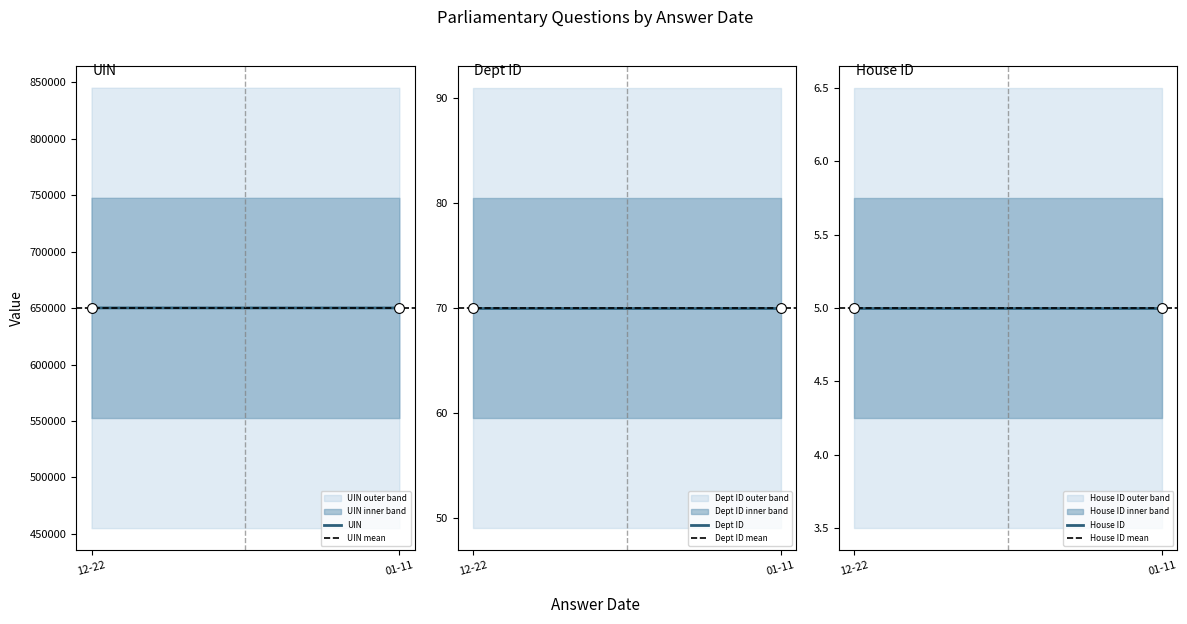

Is the value of UIN mean at 12-22 greater than the value of House ID at 12-22?

Yes